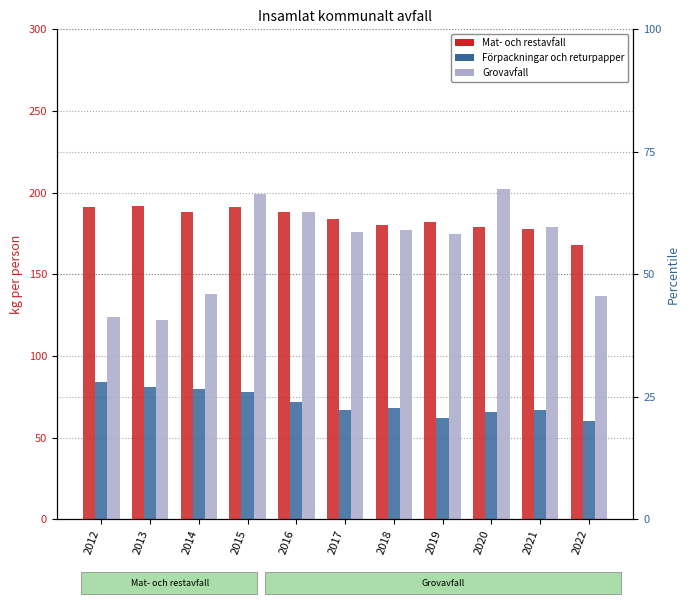

At 2014, list the series in order from largest to smallest.

Mat- och restavfall, Grovavfall, Förpackningar och returpapper